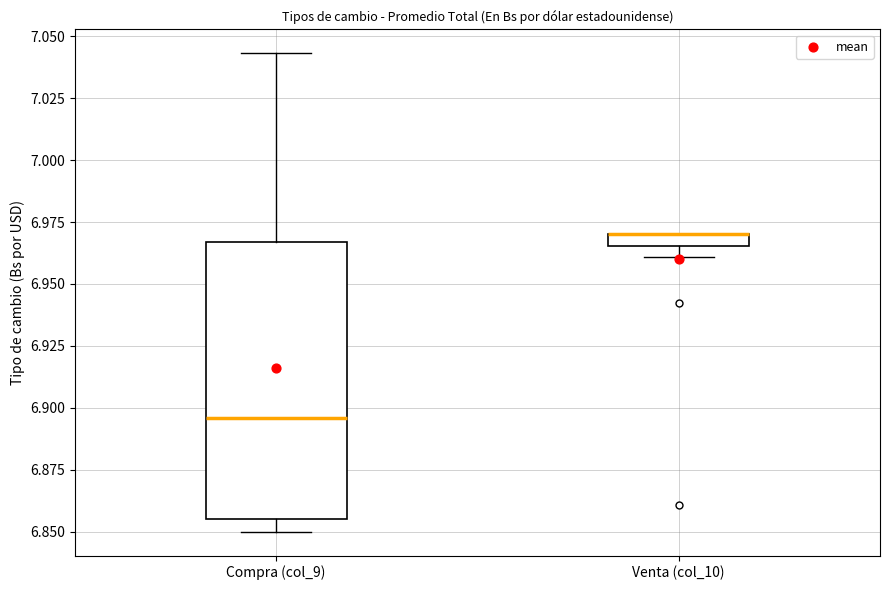

Which box is the tallest, from its lower edge to its upper edge?

Compra (col_9)